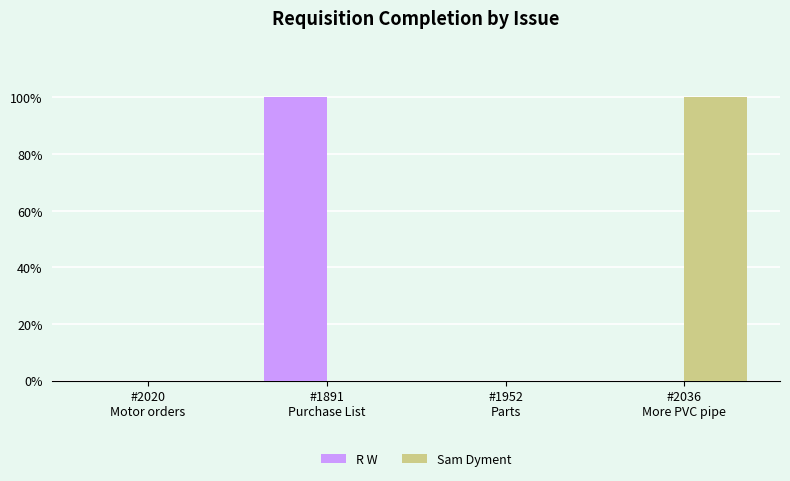

What is the maximum value for Sam Dyment?

100